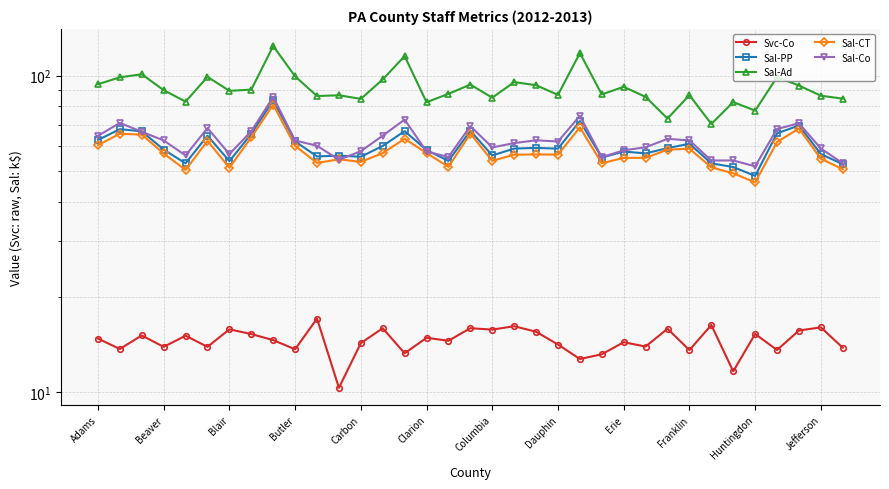

True or false: Sal-PP and Sal-Ad cross at least once.

False